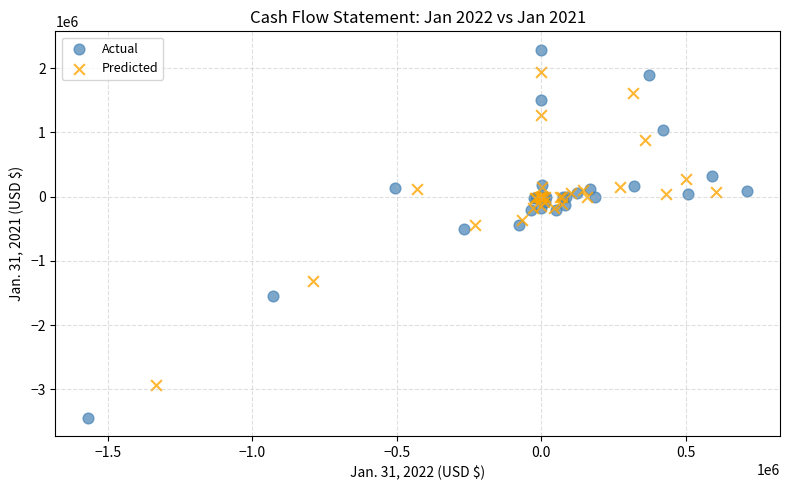

Which series reaches the minimum Y coordinate?

Actual